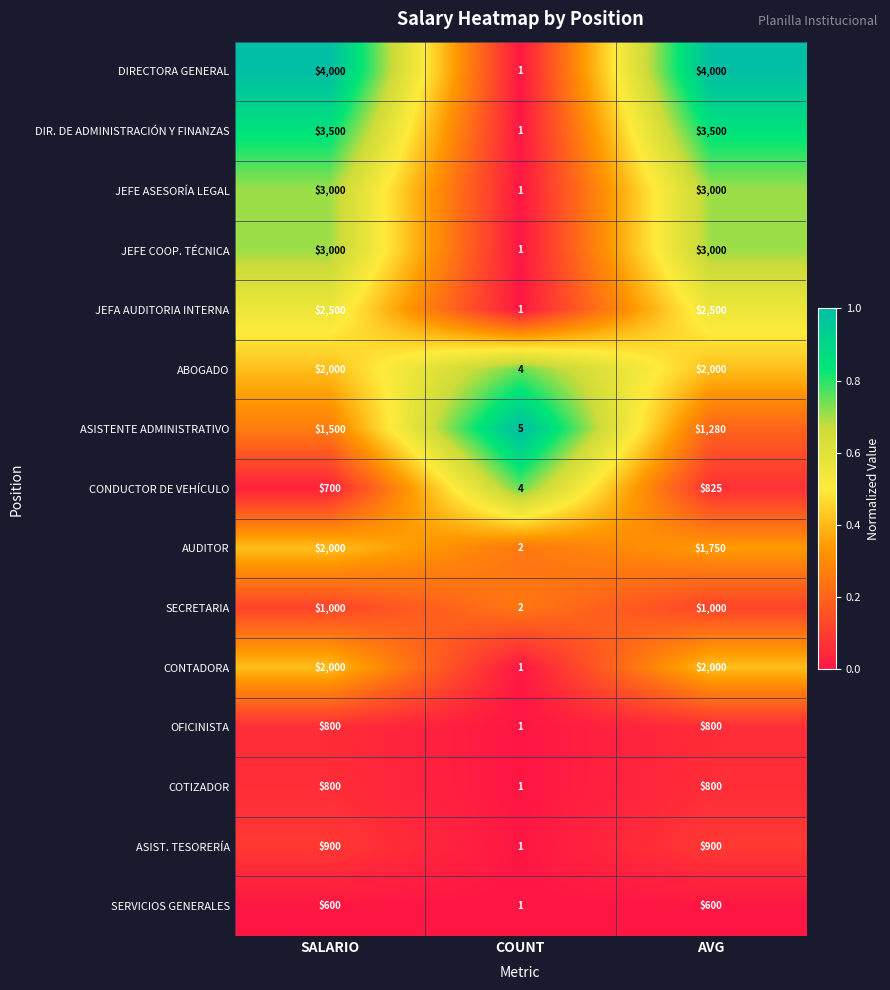

True or false: SERVICIOS GENERALES has a value of 337 at SALARIO.

False